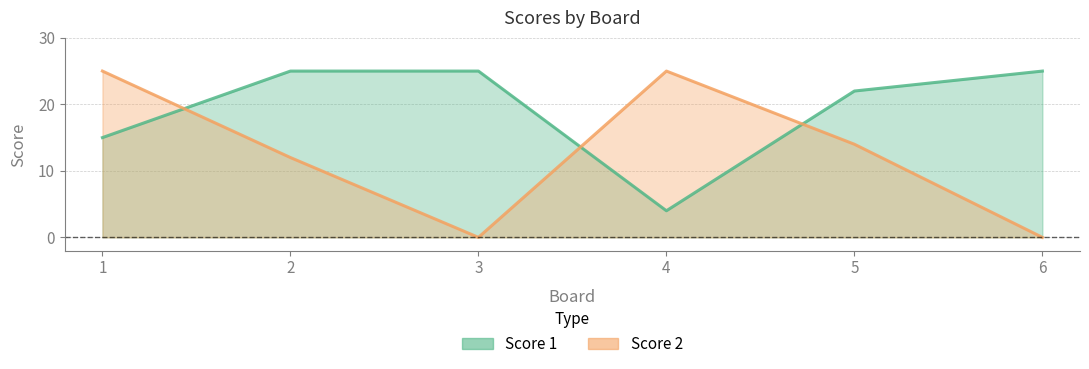

Reading left to right, extract all data points from this chart.

Score 1: 15	25	25	4	22	25
Score 2: 25	12	0	25	14	0